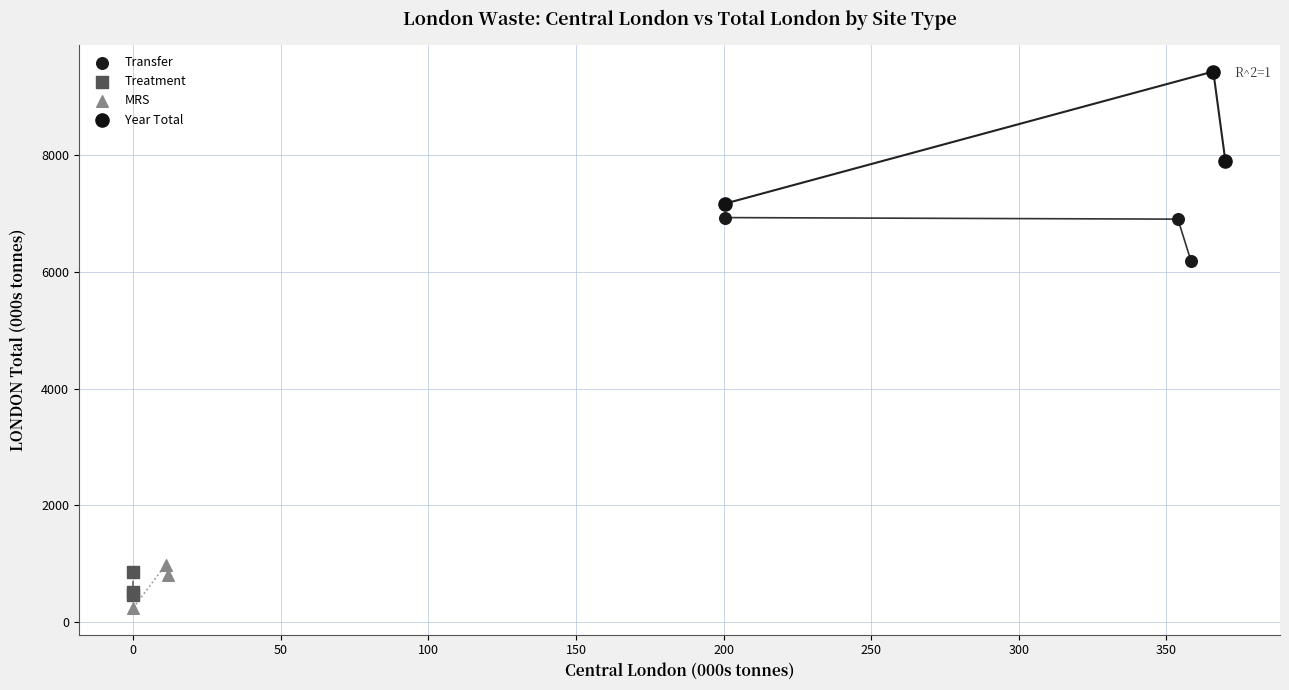

Which series reaches the maximum Y coordinate?

Year Total